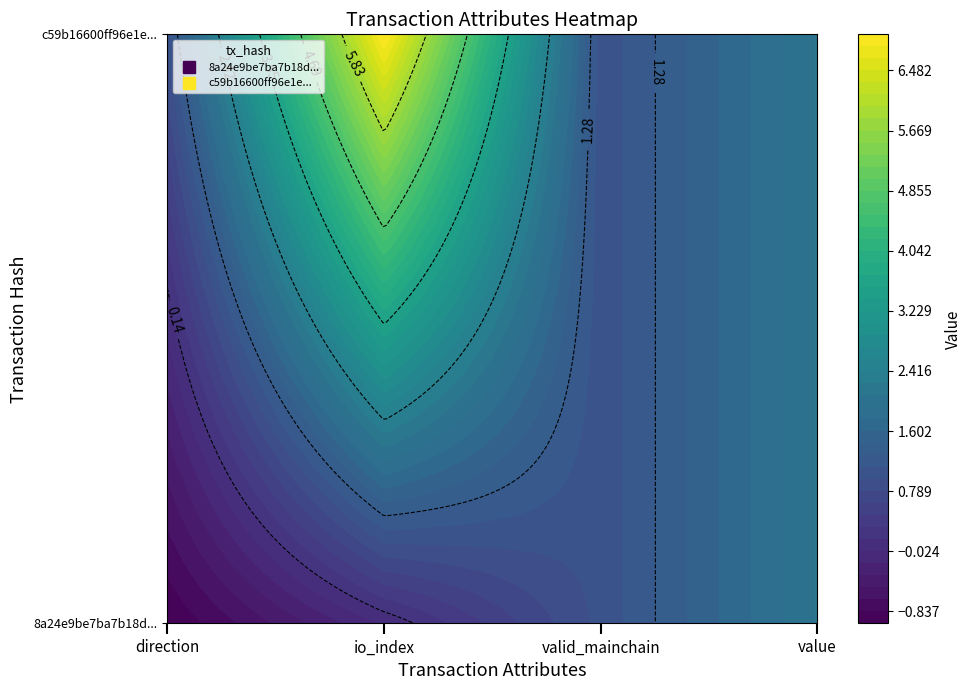

At how many categories does at least one series exceed 0?

4